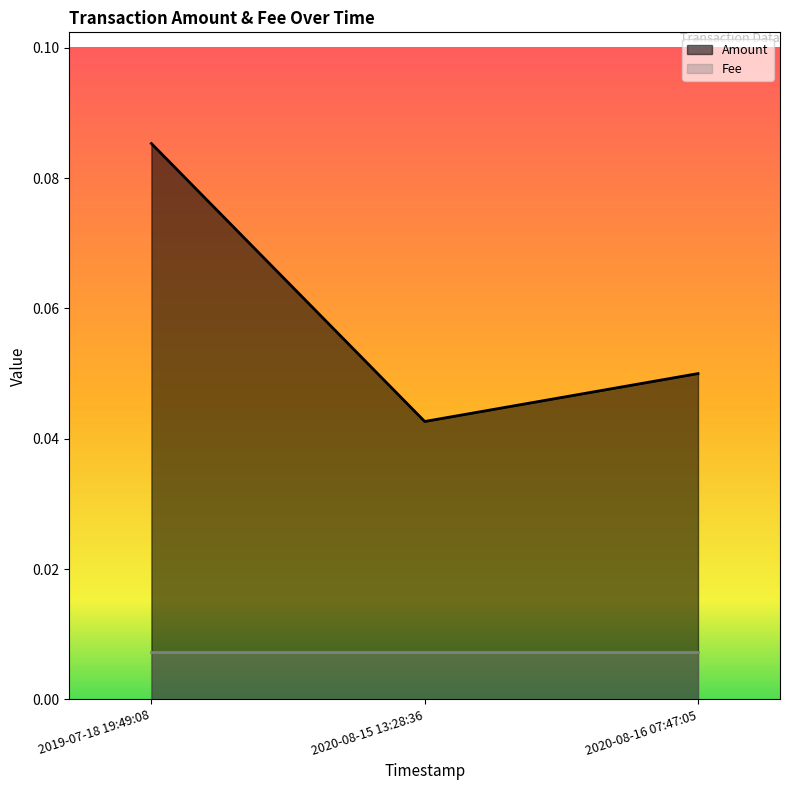

Reading left to right, transcribe all the data shown in this chart.

2019-07-18 19:49:08=0.1	2020-08-15 13:28:36=0.0	2020-08-16 07:47:05=0.1